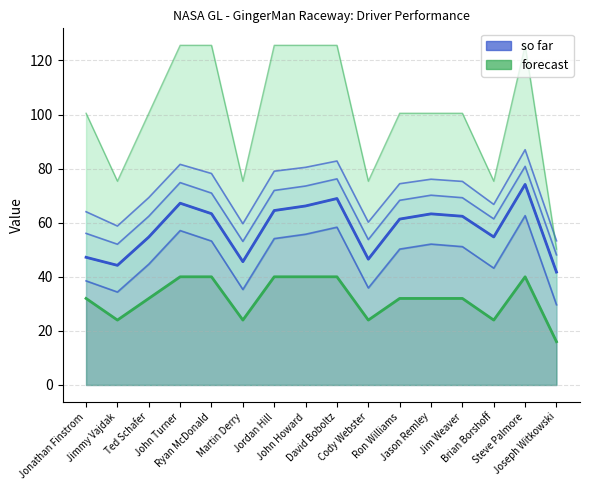

Is the value of forecast at Jim Weaver greater than the value of so far at John Howard?

No